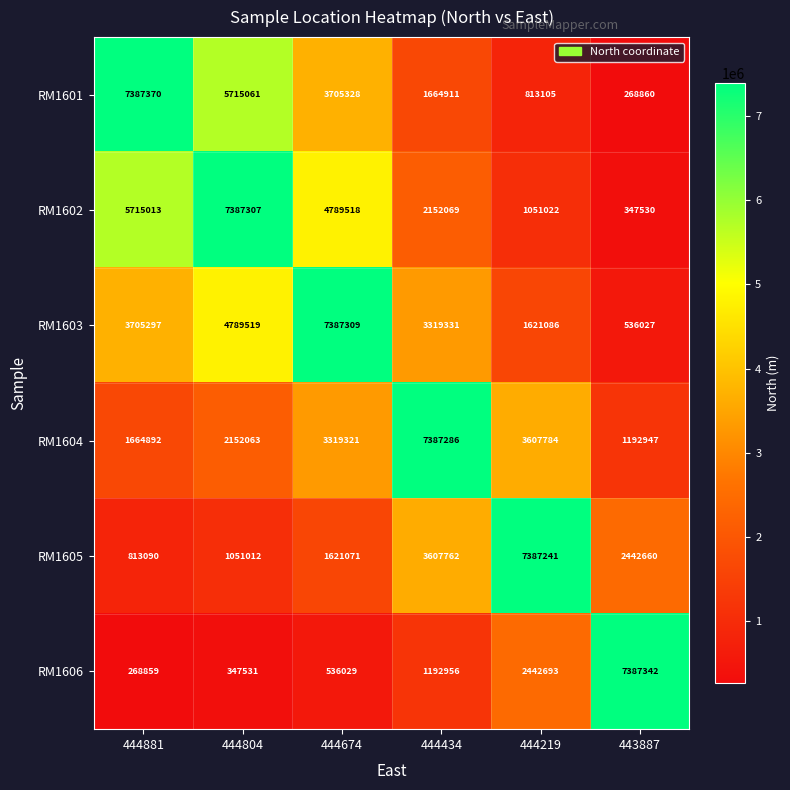

List the labels in order of RM1601 value, largest first.

444881, 444804, 444674, 444434, 444219, 443887